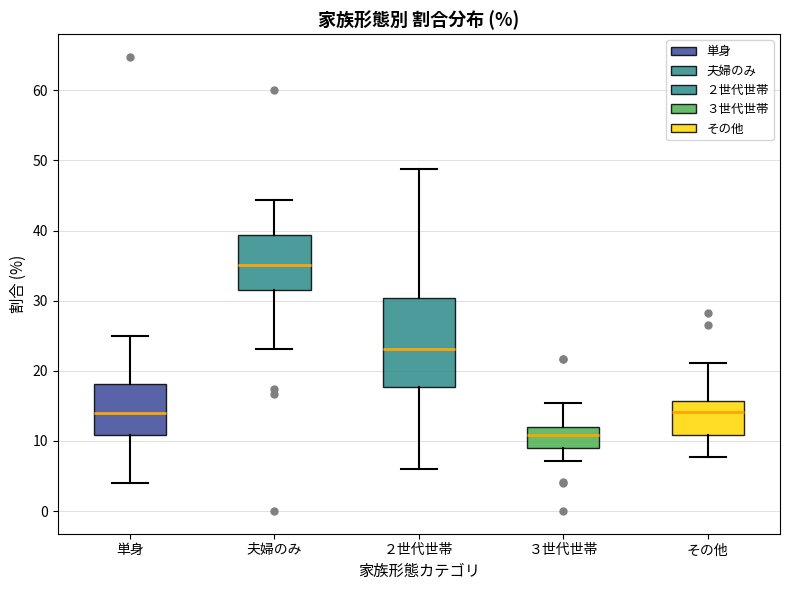

Reading left to right, transcribe this box plot: for each box, give where its median line is, the range the box spans, and where its two whiskers end, as read against the y-axis. The values are not printed on the chart, so give them approximately, as read against the axis.

単身: median 14, box 11 to 18, whiskers 4 to 25
夫婦のみ: median 35, box 32 to 39, whiskers 23 to 44
２世代世帯: median 23, box 18 to 30, whiskers 6 to 49
３世代世帯: median 11, box 9 to 12, whiskers 7 to 15
その他: median 14, box 11 to 16, whiskers 8 to 21